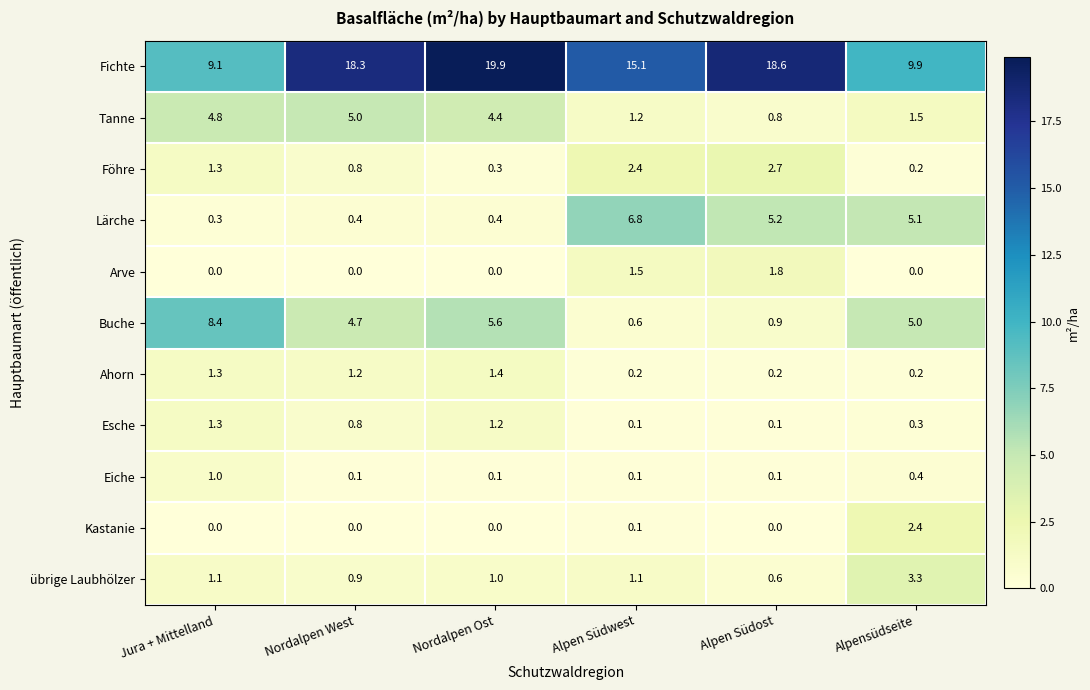

What is the maximum value for Lärche?

6.8